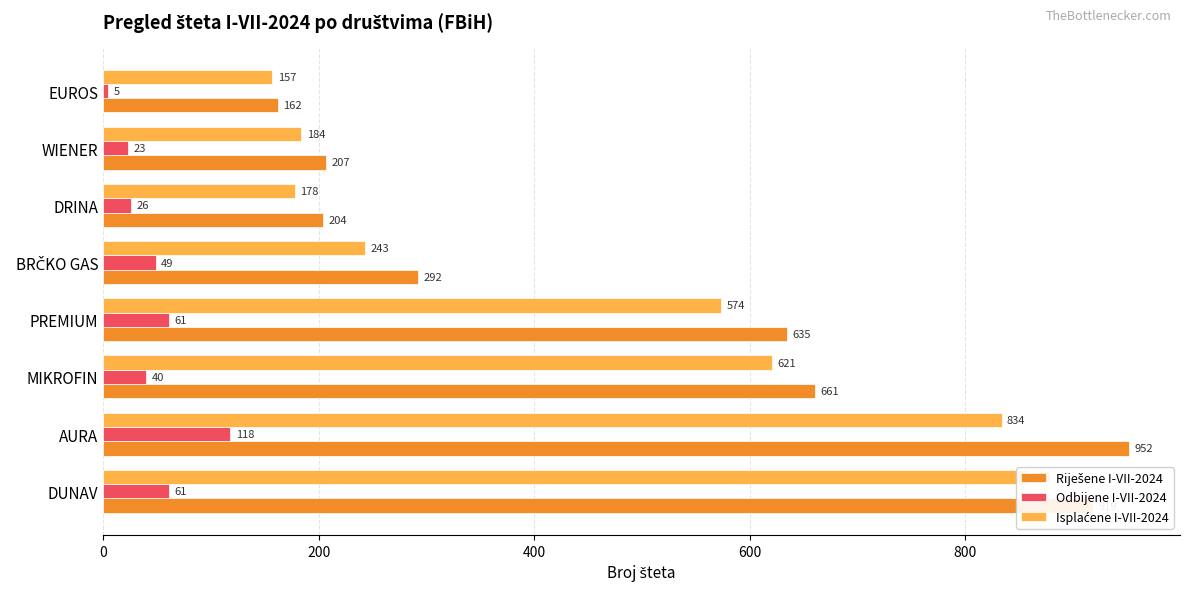

What is the minimum value for Riješene I-VII-2024?

162